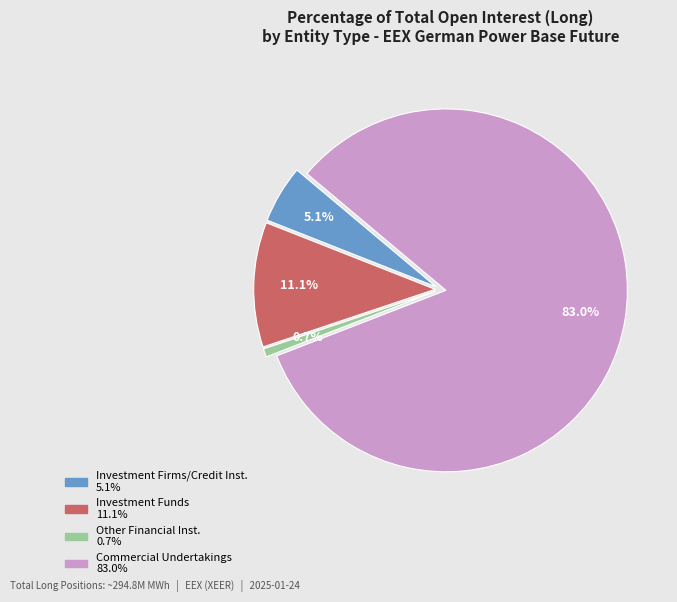

To the nearest percent, what is the difference between the largest and smallest slice percentages?

82%